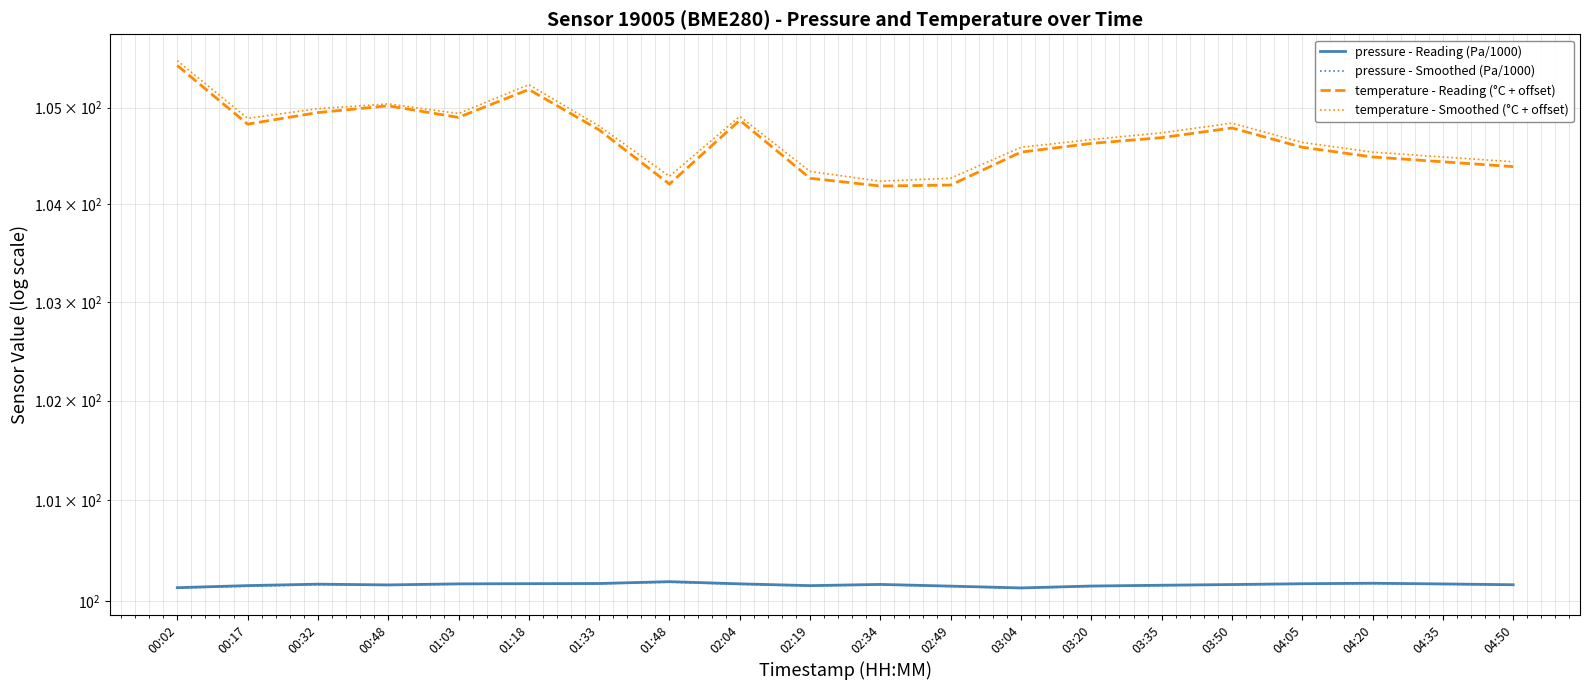

At which category is the sum across all series the highest?

00:02